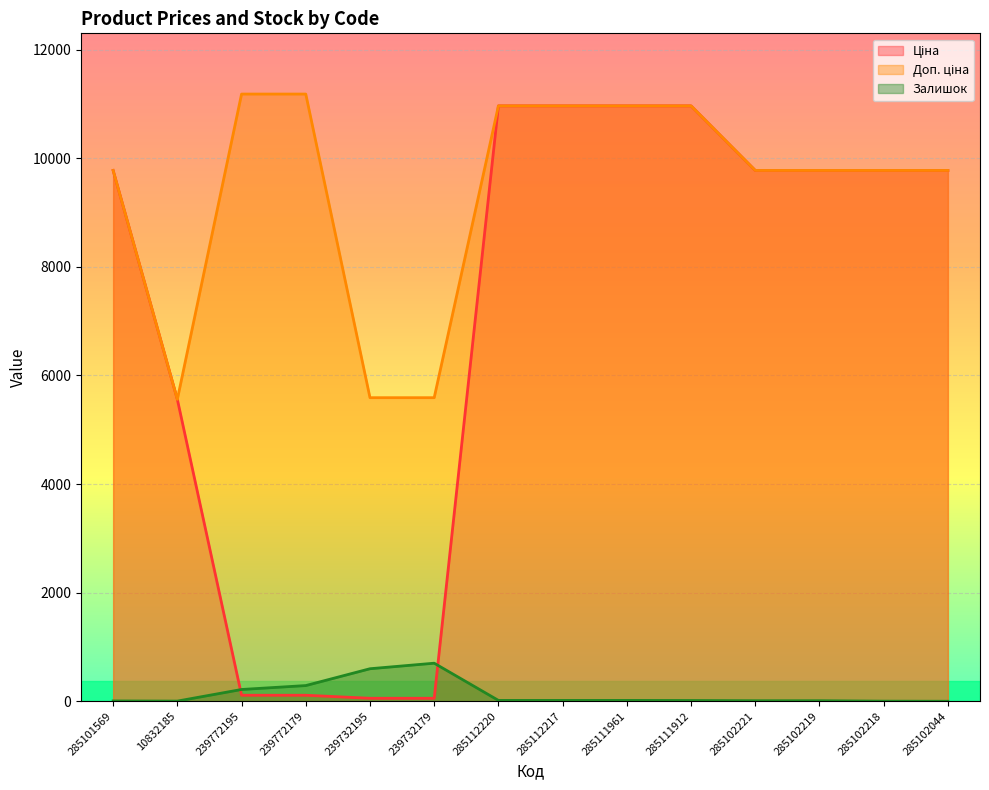

How many categories are shown in the chart?

14